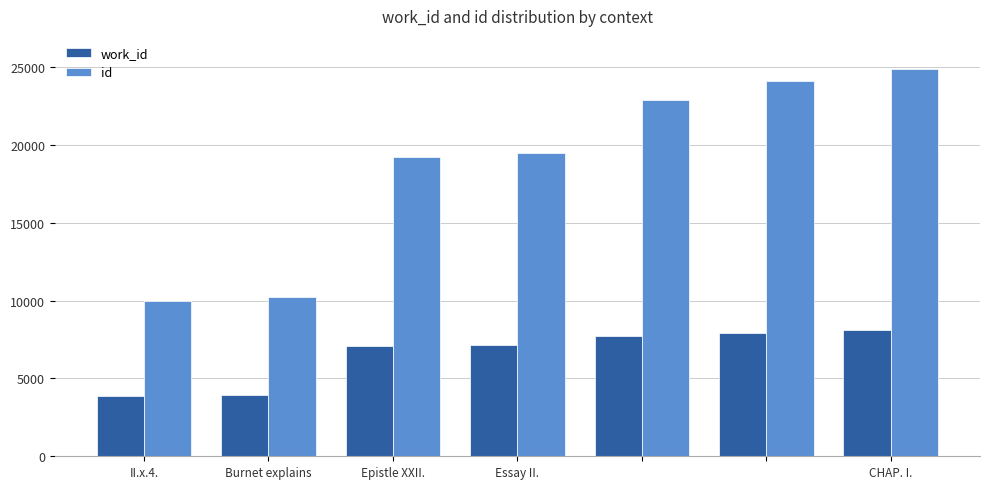

How many bars are there in each group?

2